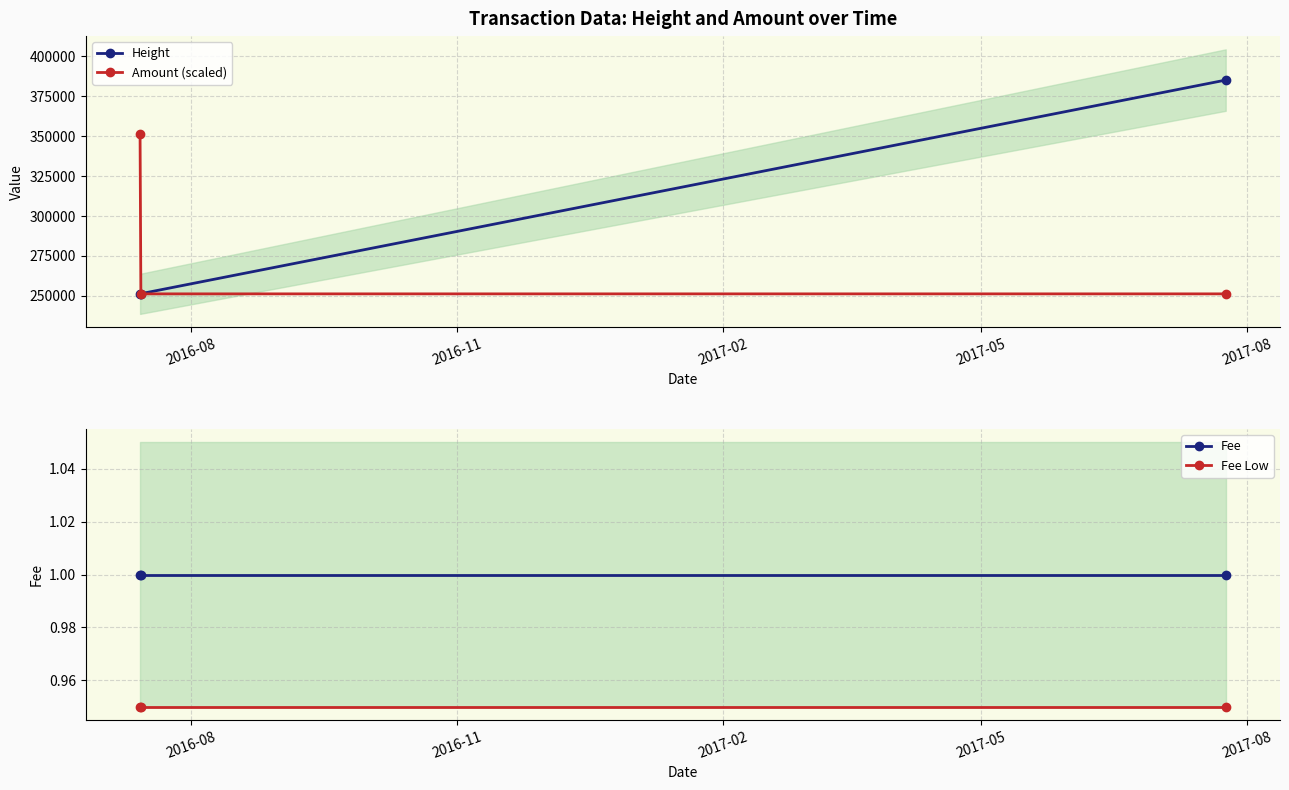

What is the highest value of the Height series?

385179